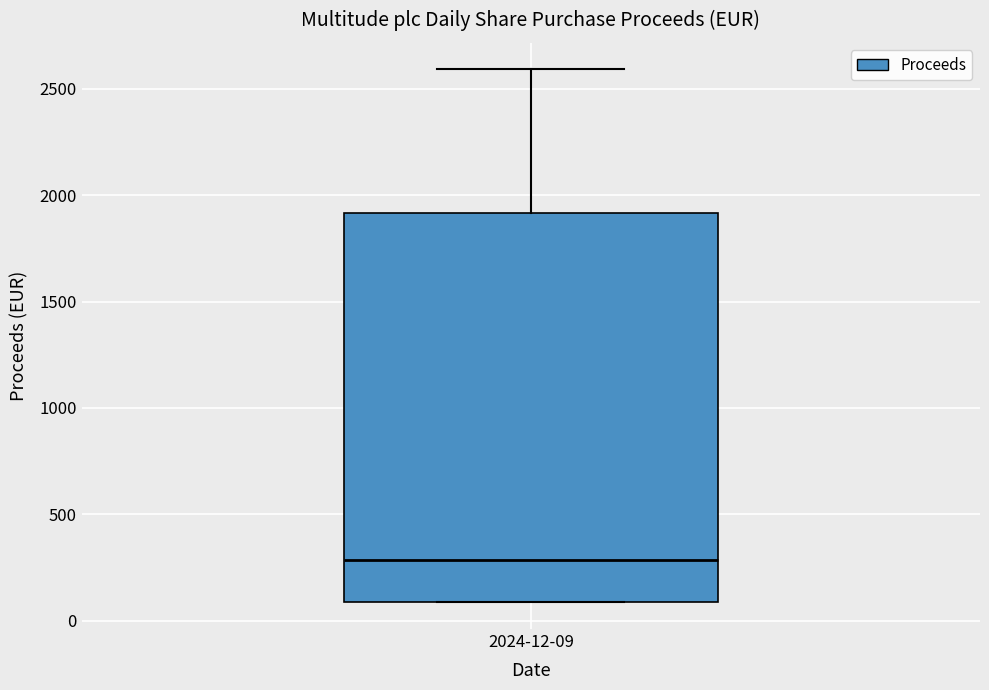

Transcribe this box plot: give where the median line is, the range the box spans, and where the two whiskers end, as read against the y-axis. The values are not printed on the chart, so give them approximately, as read against the axis.

median 300, box 100 to 1900, whiskers 100 to 2600